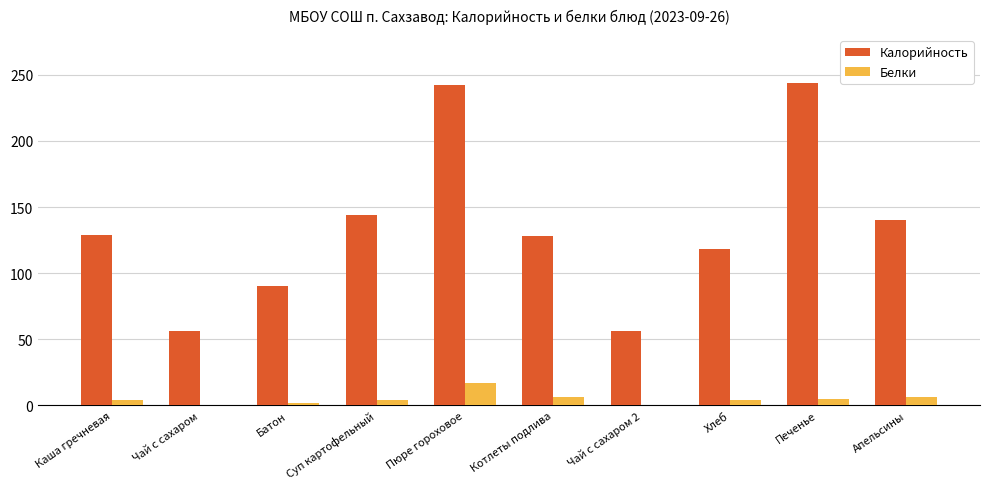

The Калорийность series shows 140 at Апельсины. True or false?

True